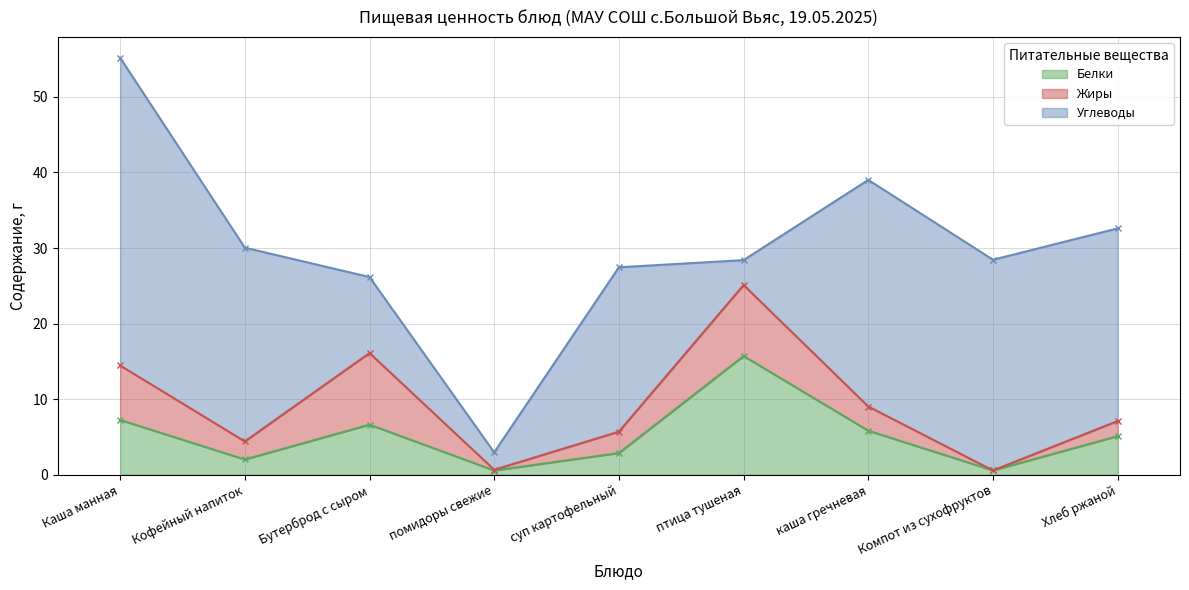

Is the value of Белки at суп картофельный greater than the value of Жиры at Хлеб ржаной?

Yes